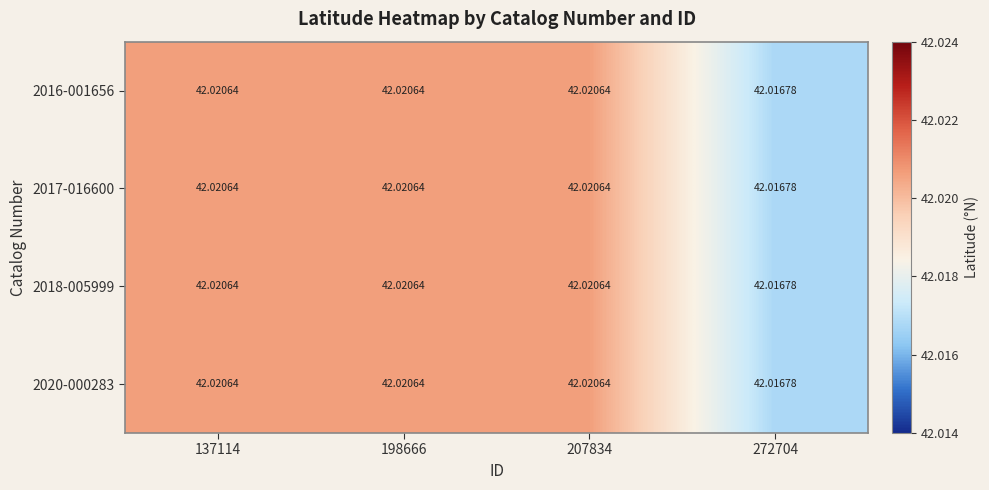

Which series has the largest total across all categories?

2016-001656